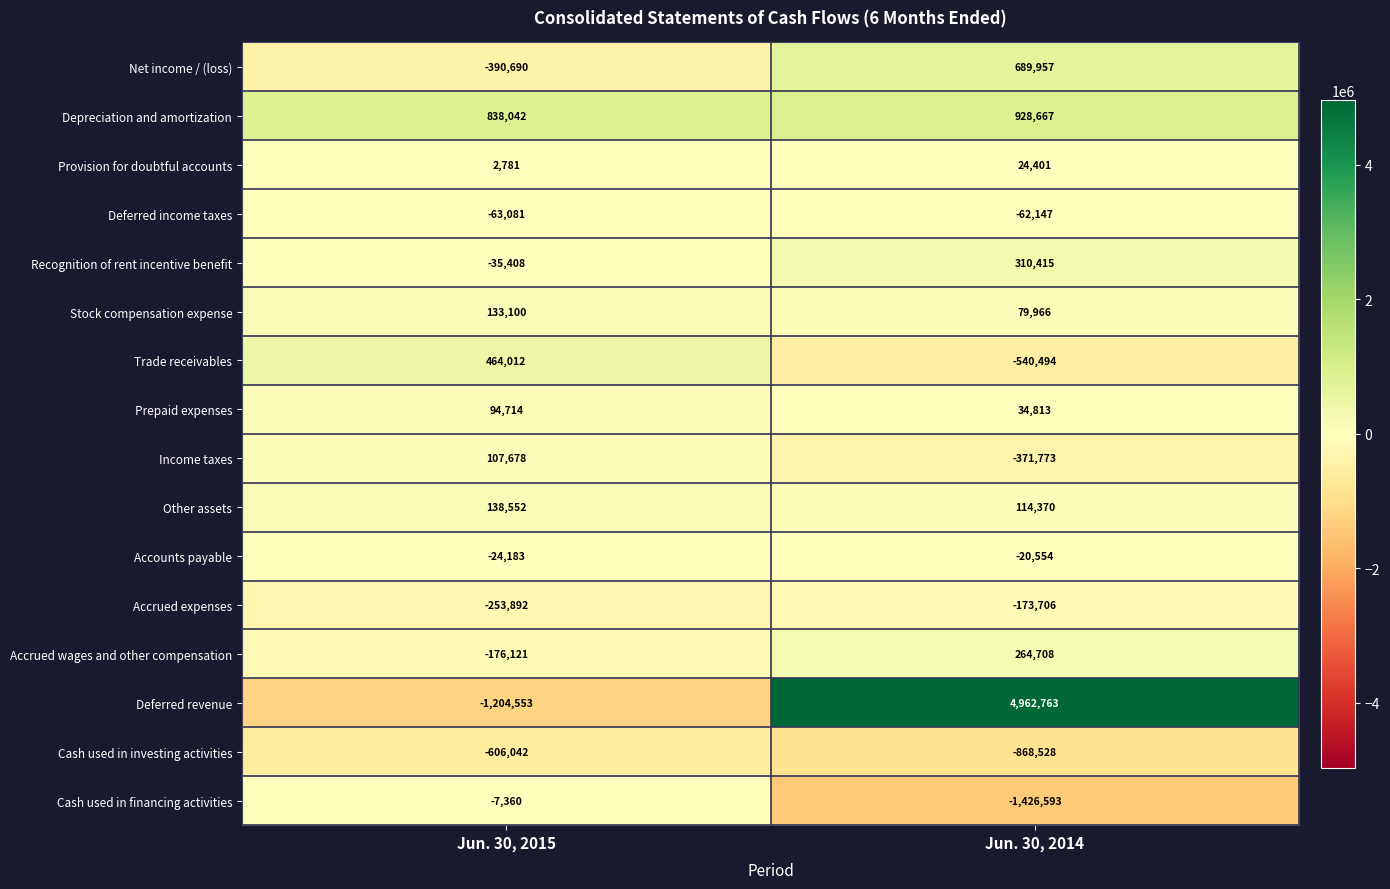

At which category is the sum across all series the highest?

Jun. 30, 2014